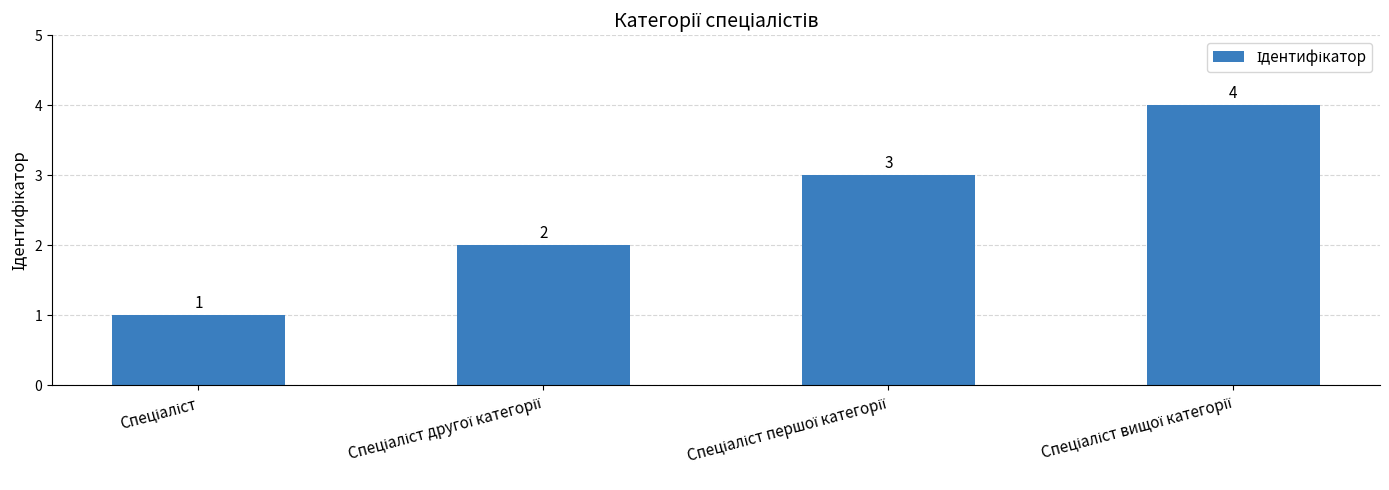

How many bars are there in total?

4